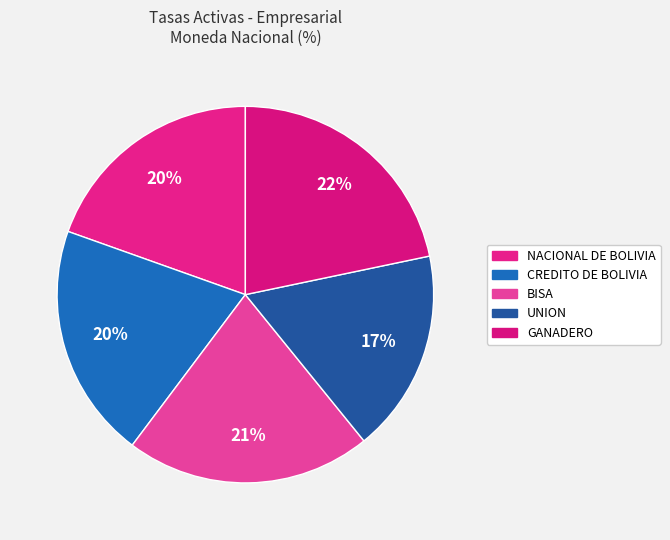

Is there a majority slice in this chart?

No